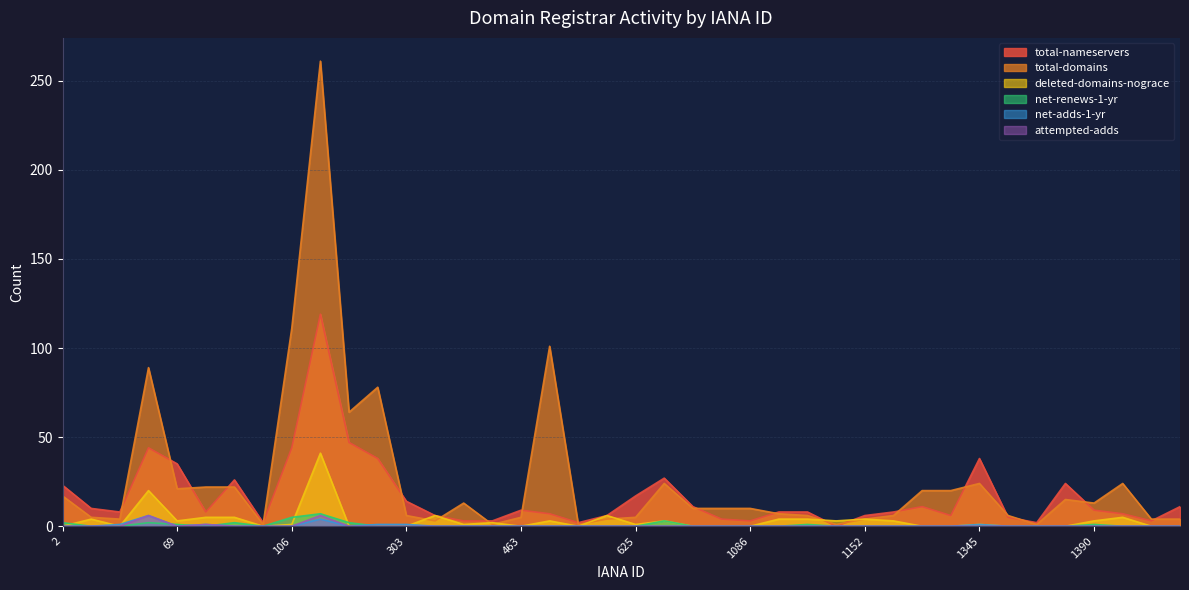

What is the sum of all deleted-domains-nograce values?

128